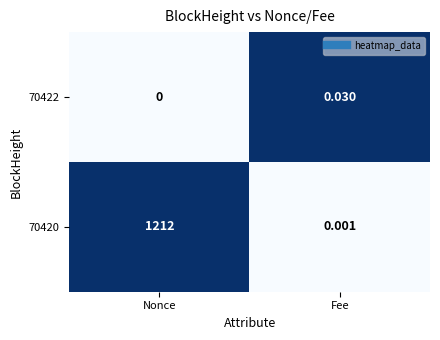

What is the total value across all series at Nonce?

1212.0